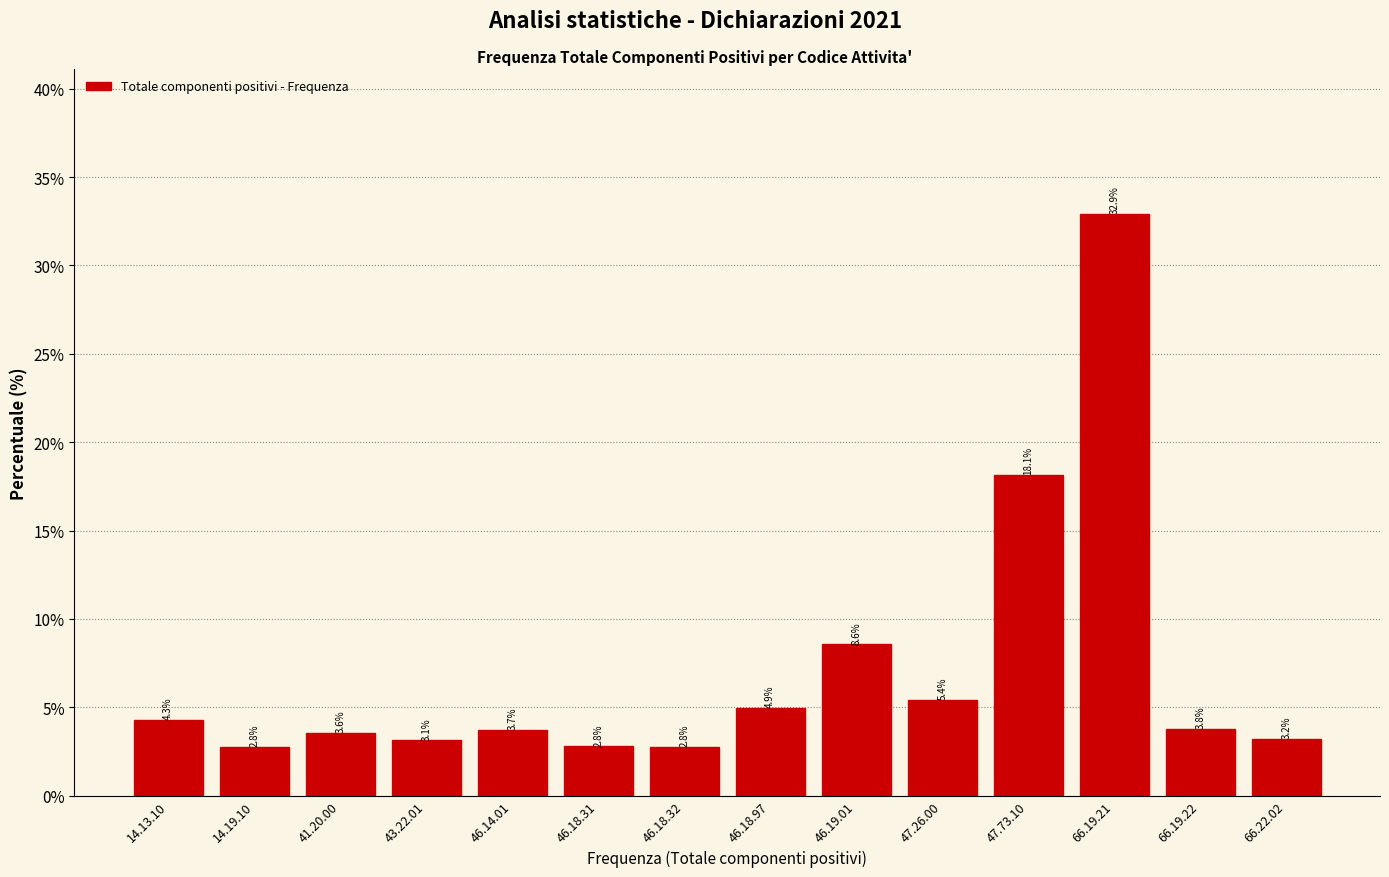

Reading left to right, extract all data points from this chart.

4.3	2.8	3.6	3.1	3.7	2.8	2.8	4.9	8.6	5.4	18.1	32.9	3.8	3.2